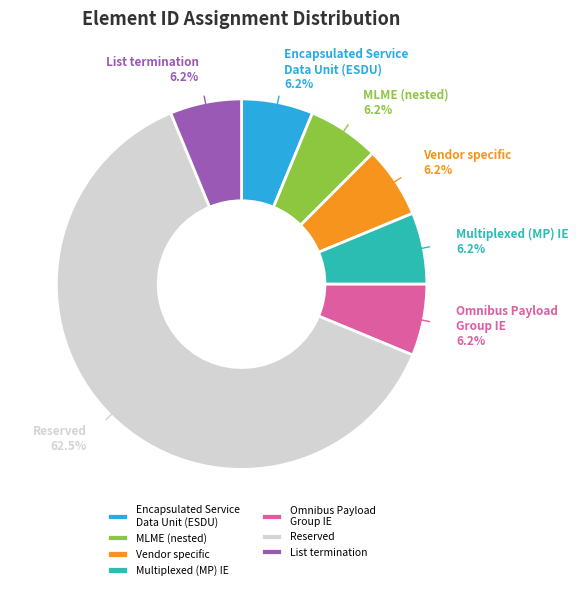

To the nearest percent, what is the difference between the MLME (nested) and Encapsulated Service Data Unit (ESDU) slice percentages?

0%